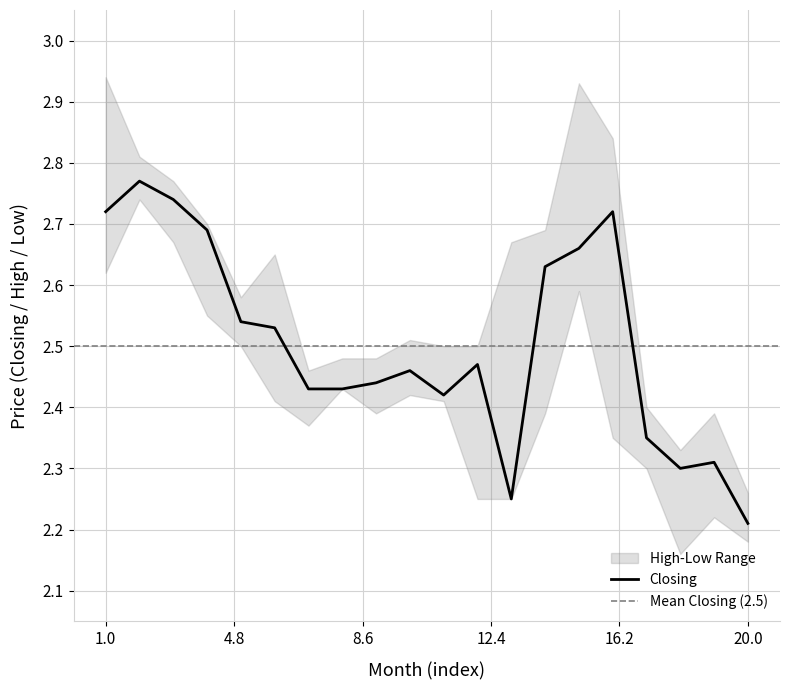

At which label is Closing closest to 2?

20.0